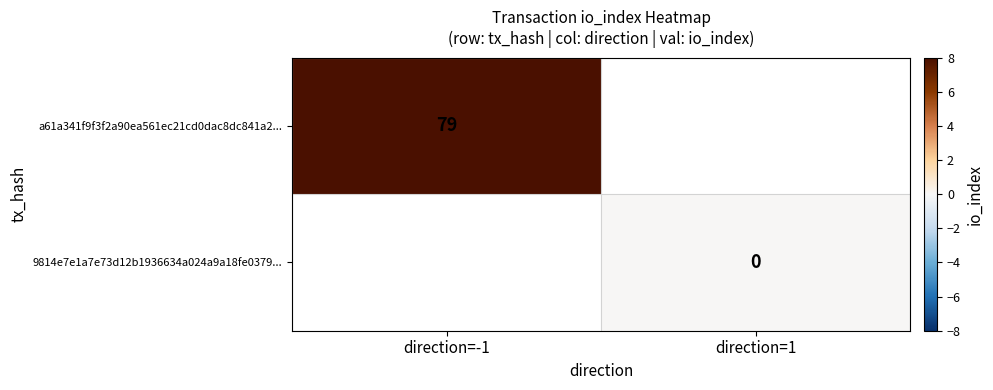

Rank the series by their maximum value, from highest to lowest.

a61a341f9f3f2a90ea561ec21cd0dac8dc841a2..., 9814e7e1a7e73d12b1936634a024a9a18fe0379...